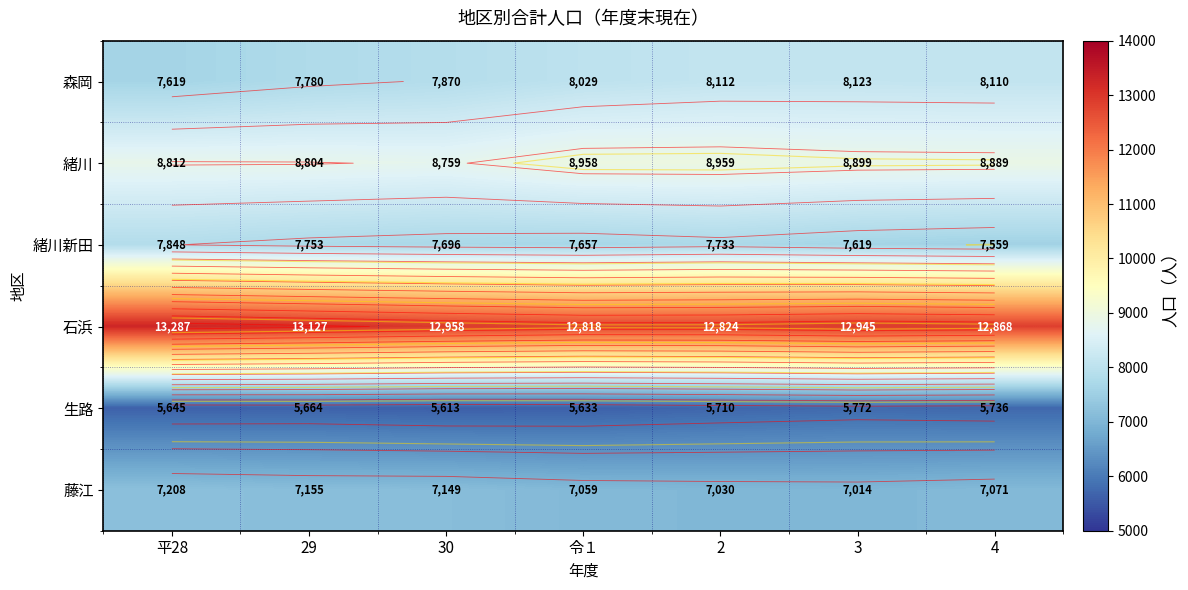

What is the difference between the maximum and second lowest values in the 生路 series?

139